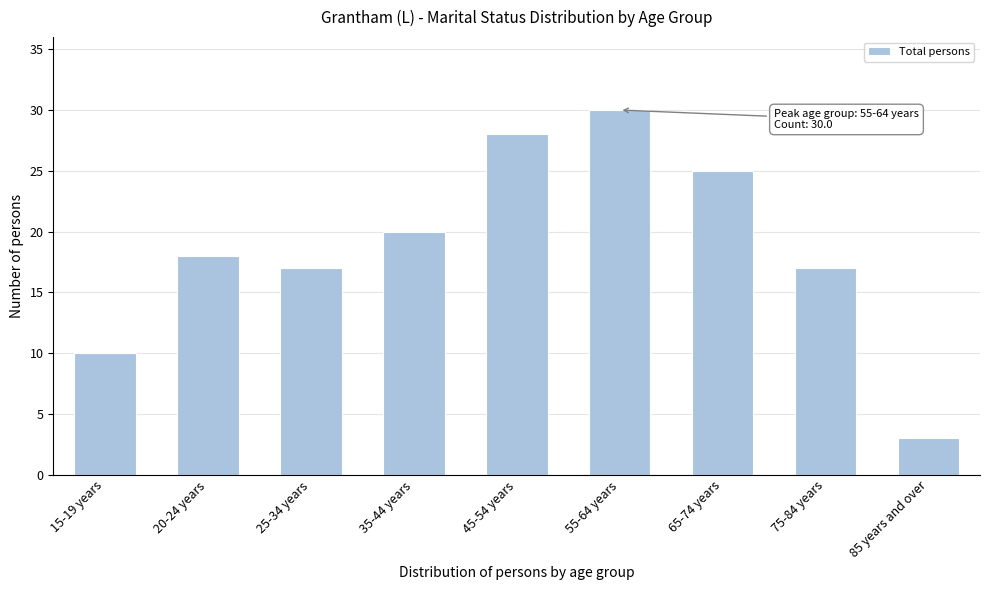

Reading left to right, what are all the values shown in this chart?

10	18	17	20	28	30	25	17	3